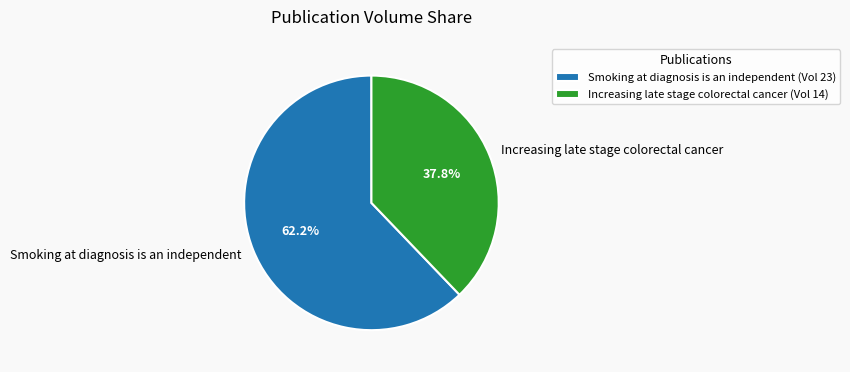

Approximately how many times larger is the value at Increasing late stage colorectal cancer compared to Smoking at diagnosis is an independent?

0.6